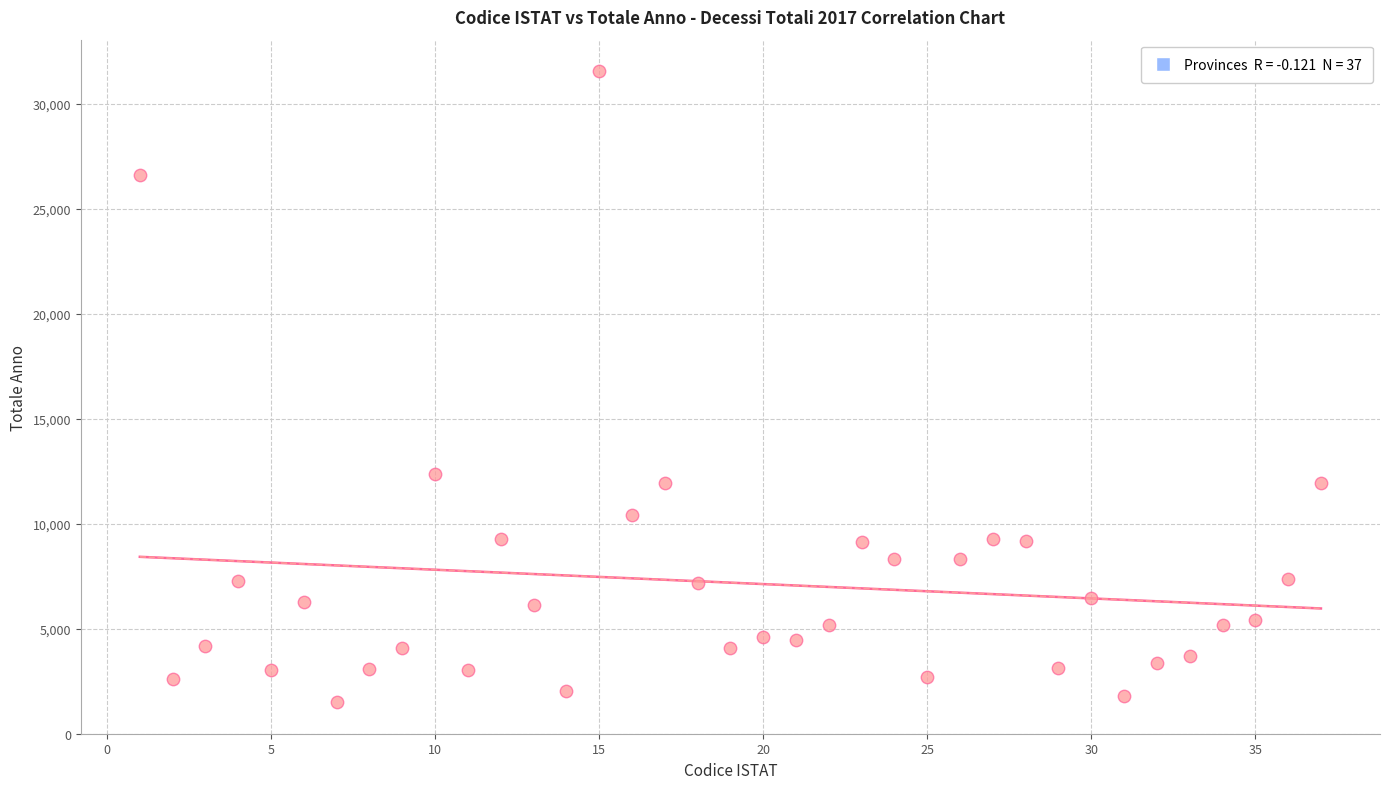

What is the range of X values (max minus min)?

36